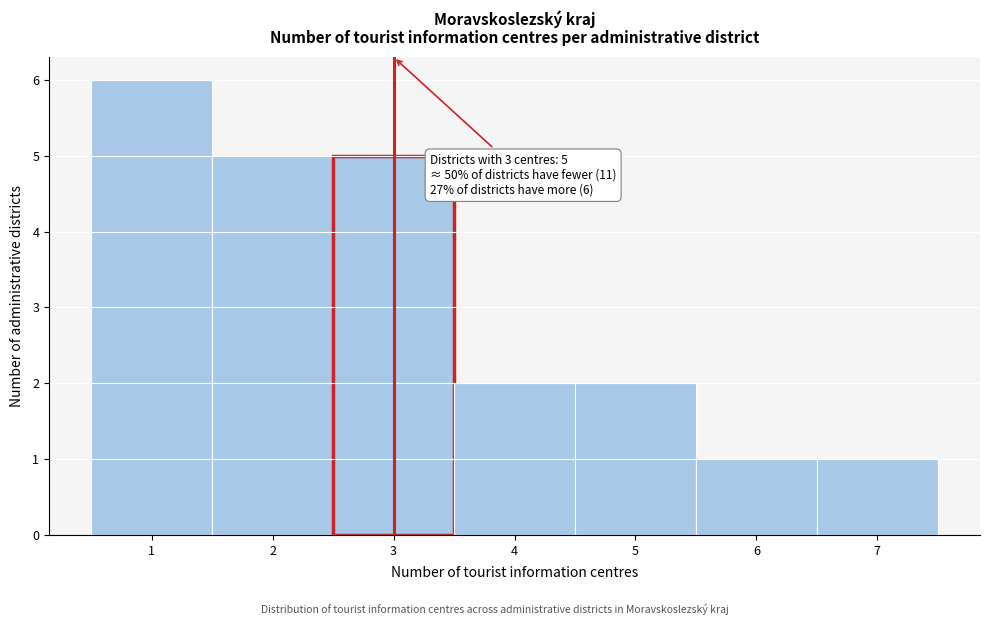

Over which range of the x-axis is the bar tallest?

0.5 to 1.5